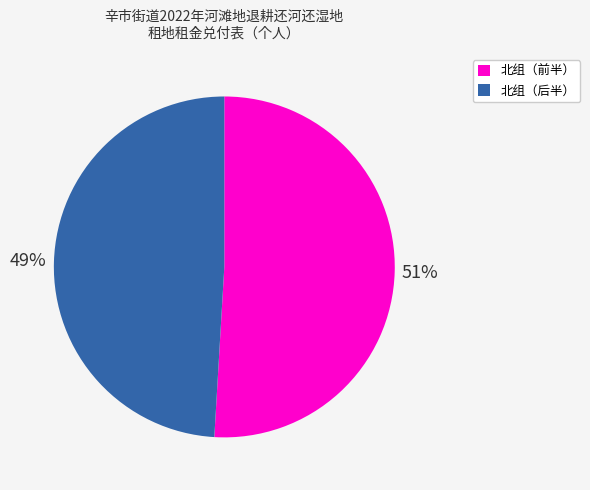

Is there a majority slice in this chart?

Yes